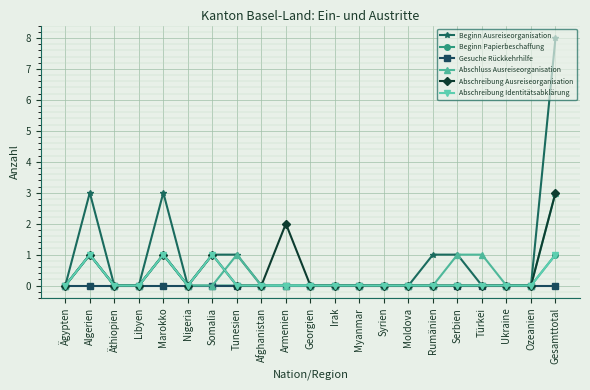

What is the spread (max minus min) of values at Marokko?

3